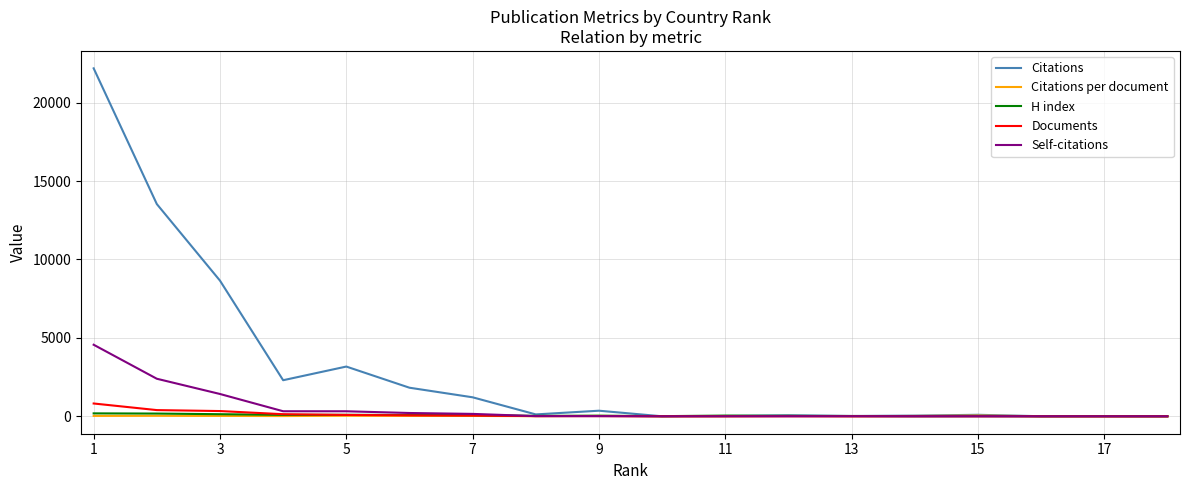

Which series has the largest total across all categories?

Citations